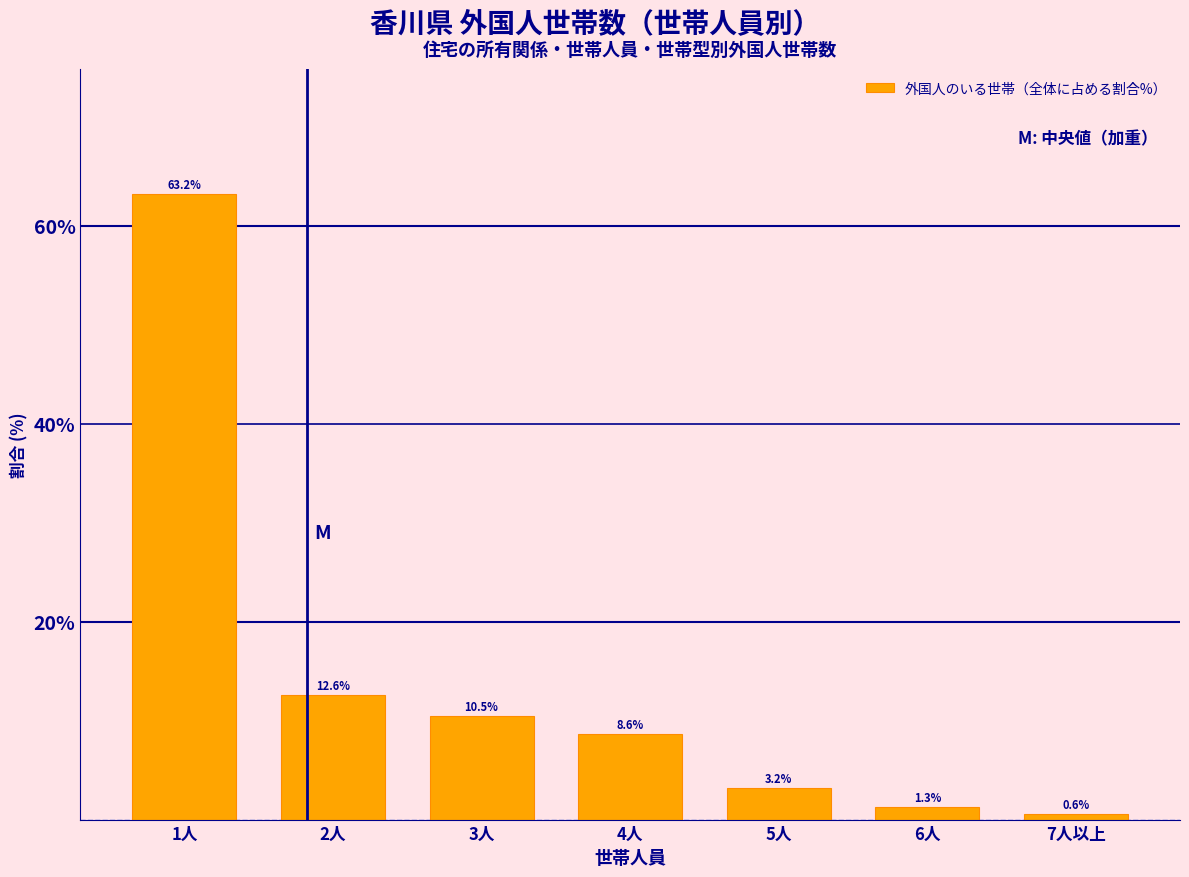

Reading left to right, what are all the values shown in this chart?

63.2	12.6	10.5	8.6	3.2	1.3	0.6